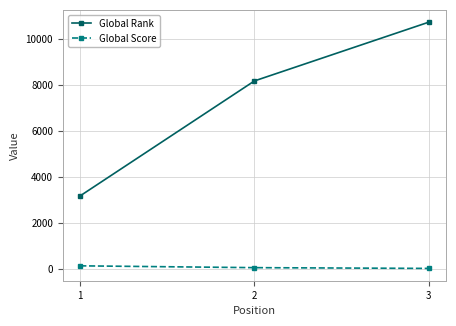

Rank the series by their average value, from highest to lowest.

Global Rank, Global Score